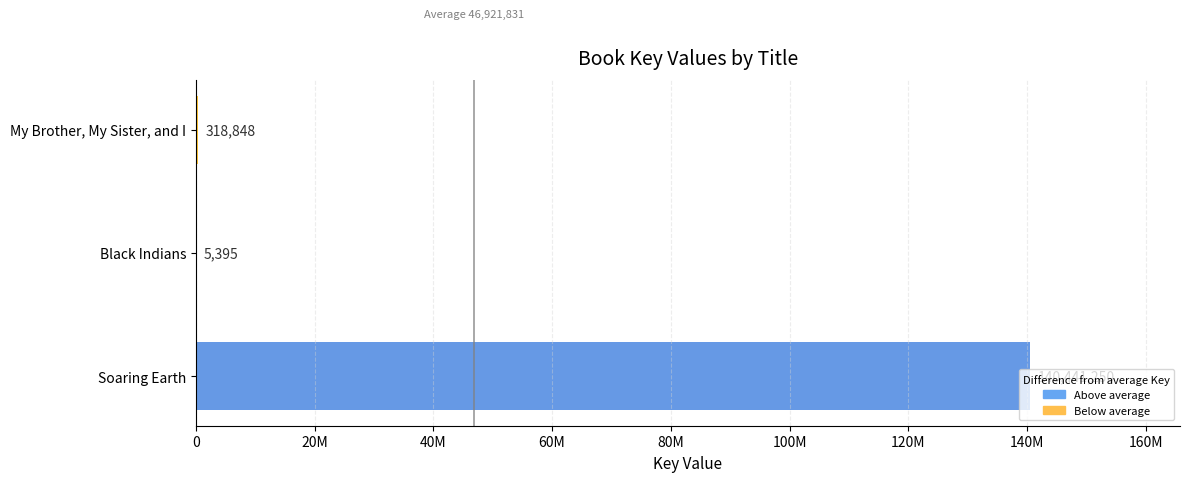

What is the greatest value displayed?

140441250